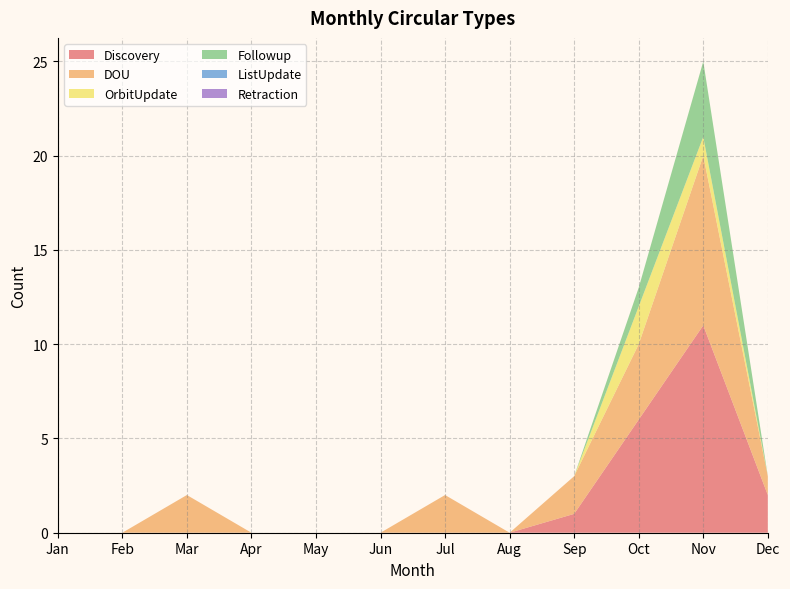

List the labels in order of Retraction value, smallest first.

Jan, Feb, Mar, Apr, May, Jun, Jul, Aug, Sep, Oct, Nov, Dec